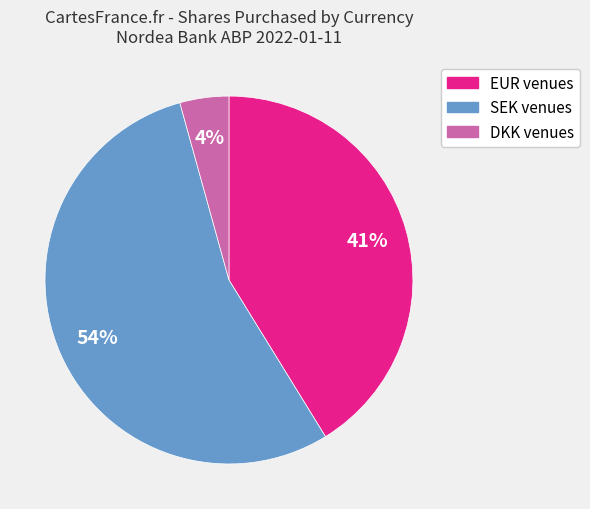

Count the number of slices in the pie.

3